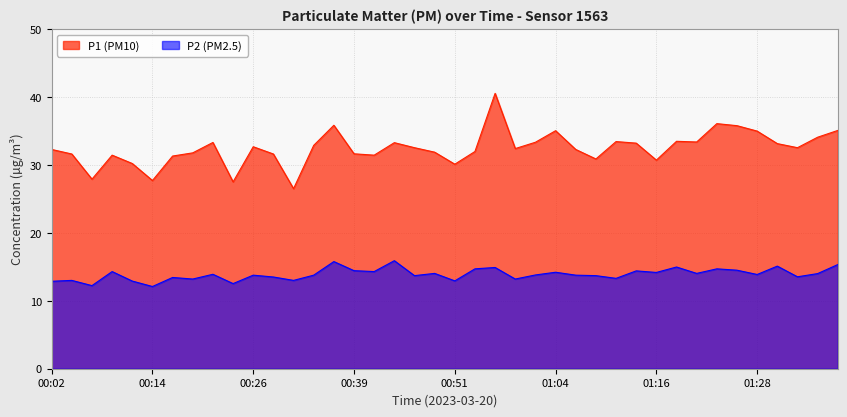

How many series are shown in this chart?

2